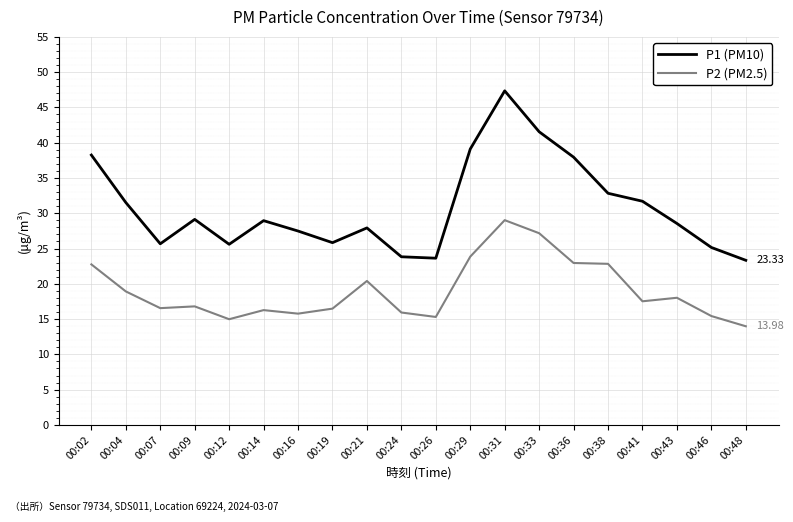

At which category is the sum across all series the highest?

00:31